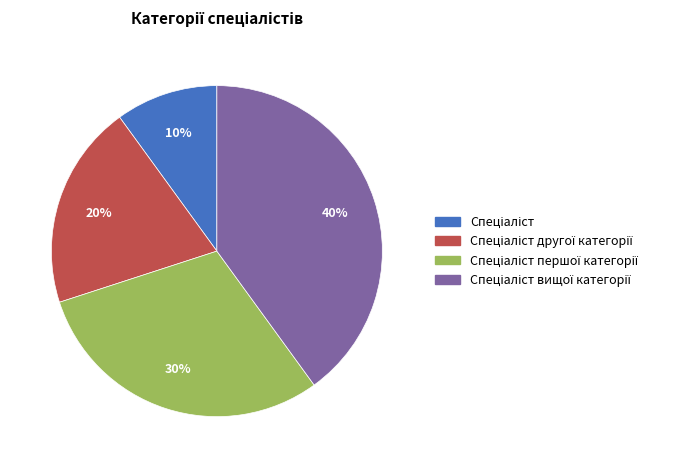

Is there a majority slice in this chart?

No